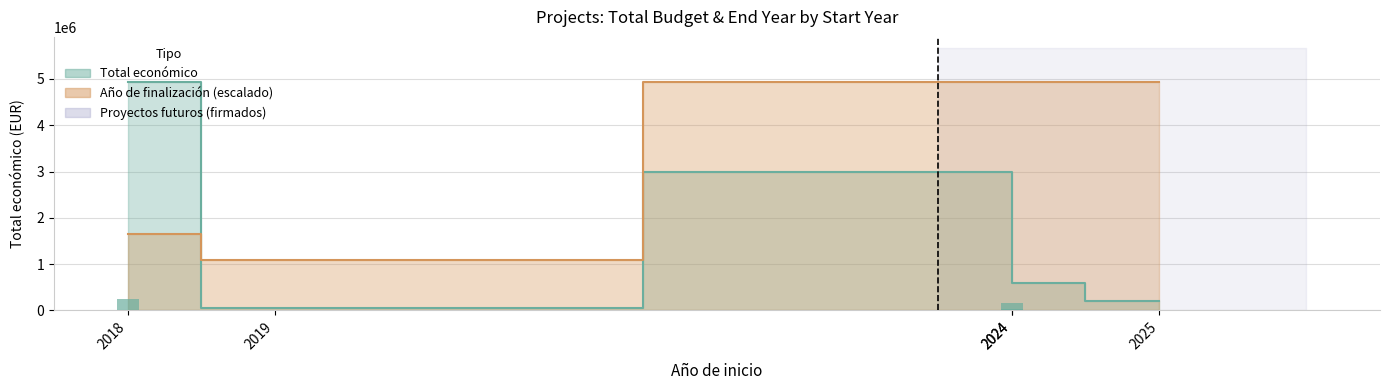

At which category does the chart reach its peak across all series?

2024